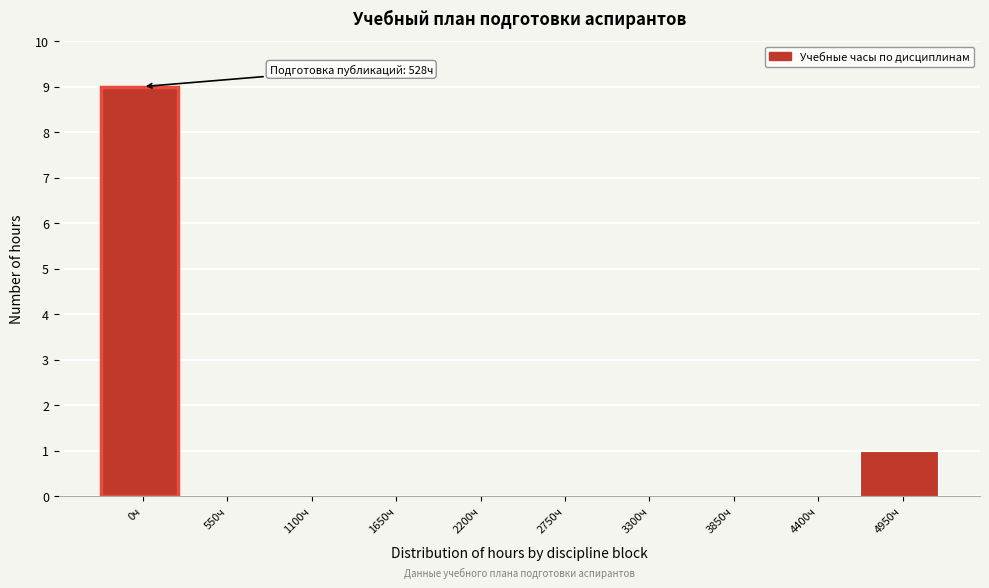

Reading right to left, list all the values displayed in this chart.

4950ч=1	4400ч=0	3850ч=0	3300ч=0	2750ч=0	2200ч=0	1650ч=0	1100ч=0	550ч=0	0ч=9